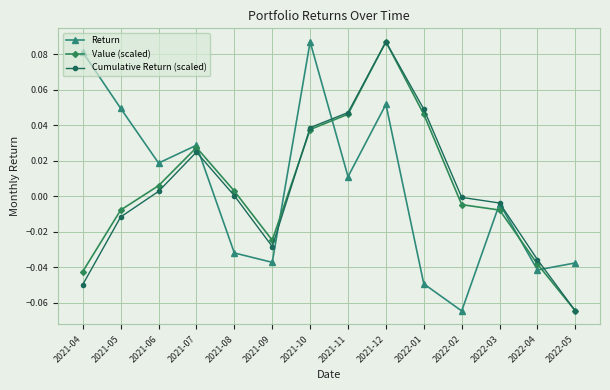

What are all the series names shown in the legend?

Return, Value (scaled), Cumulative Return (scaled)